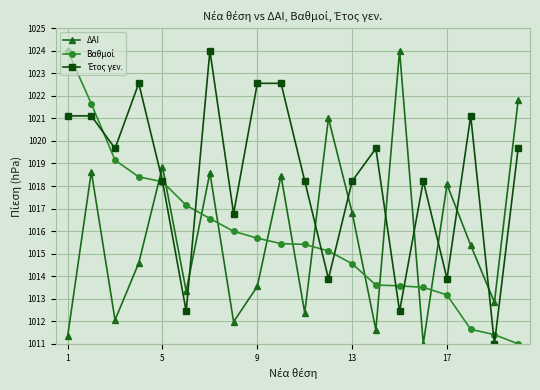

At how many categories does at least one series exceed 1022?

6